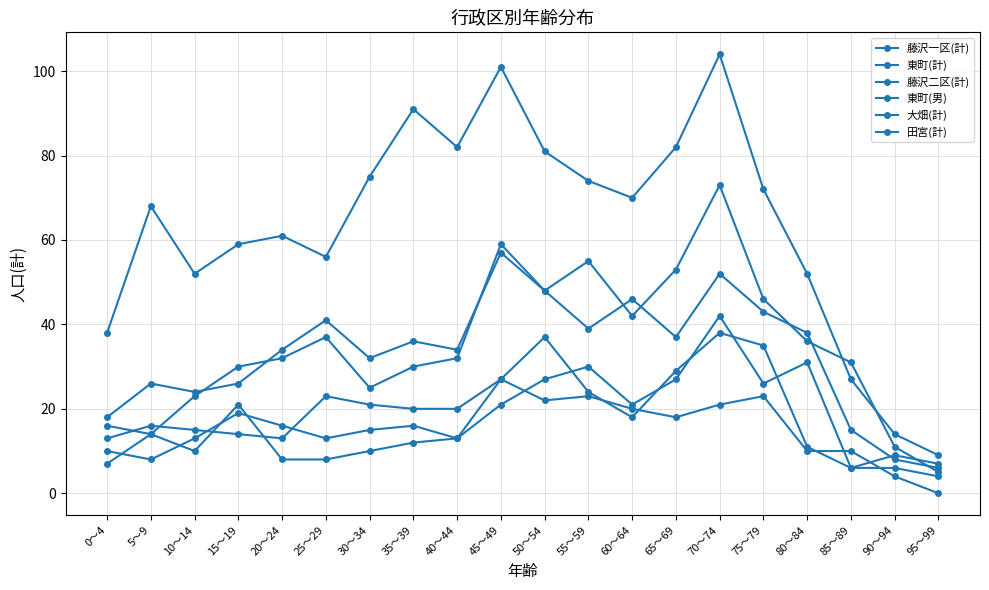

Which series has the largest total across all categories?

藤沢一区(計)